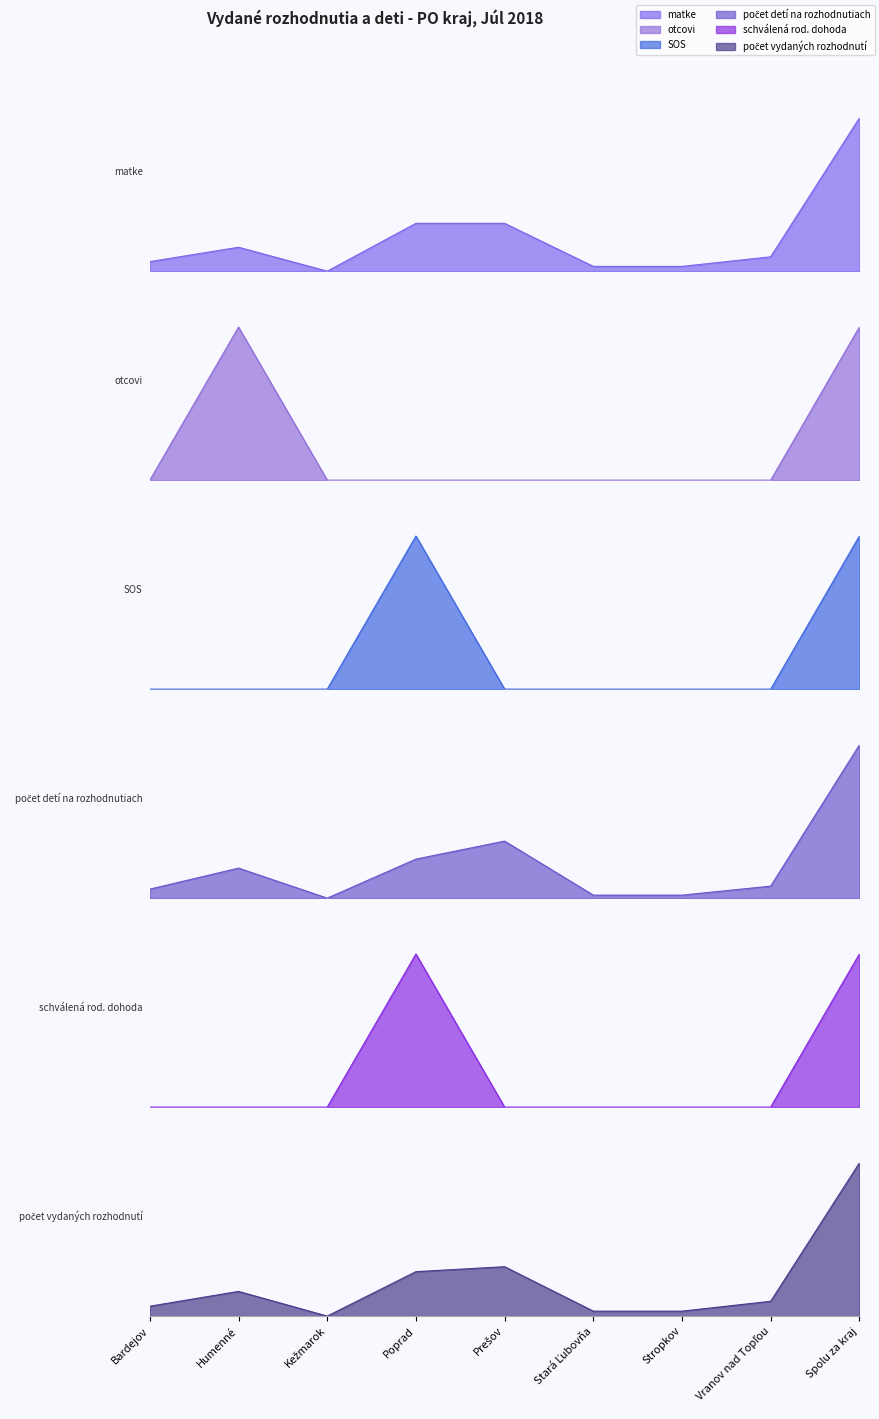

How many lines are shown in the chart?

6